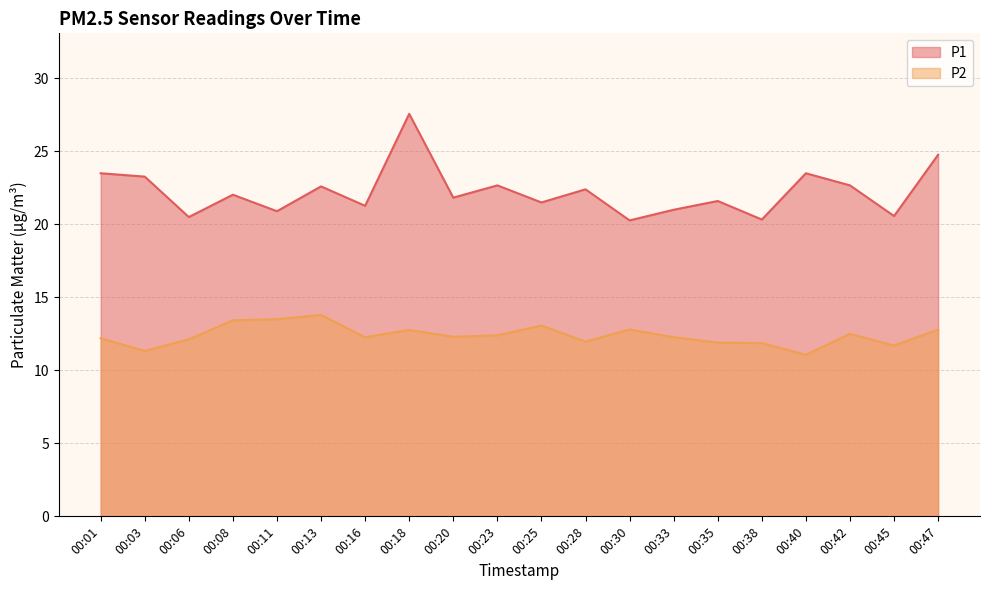

Reading right to left, extract all data points from this chart.

P1: 24.8	20.6	22.7	23.5	20.3	21.6	21.0	20.3	22.4	21.5	22.7	21.8	27.6	21.3	22.6	20.9	22.0	20.5	23.3	23.5
P2: 12.8	11.7	12.5	11.1	11.9	11.9	12.3	12.8	12.0	13.1	12.4	12.3	12.8	12.3	13.8	13.5	13.4	12.1	11.3	12.2